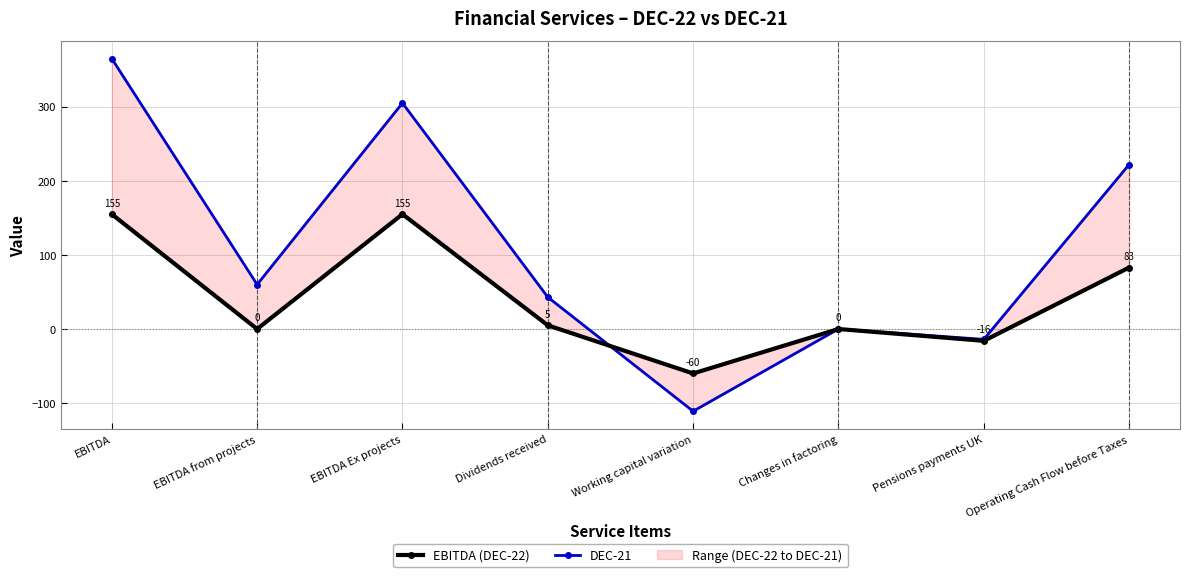

True or false: DEC-21 and EBITDA (DEC-22) cross at least once.

True